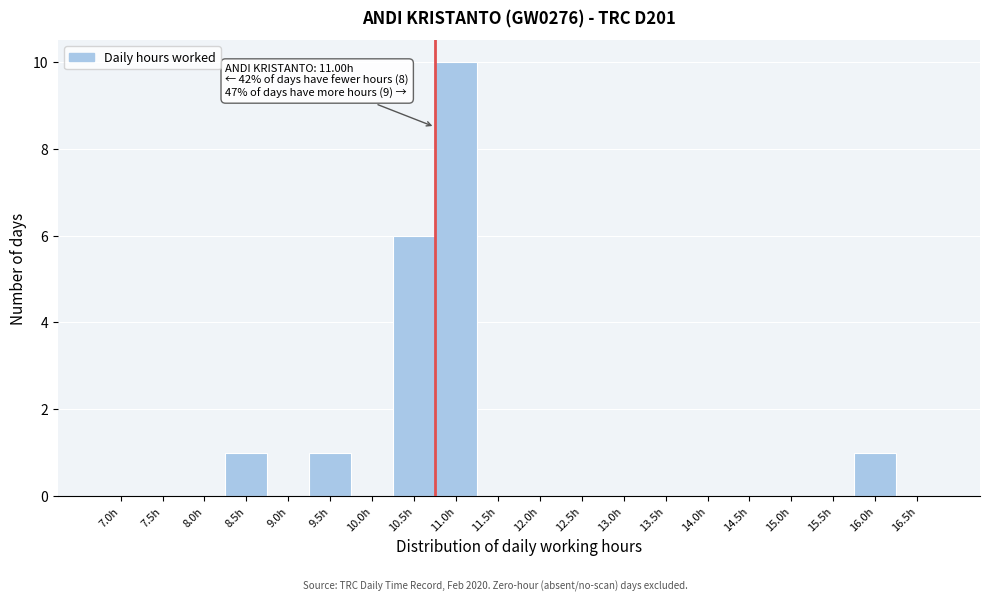

Reading left to right, extract all data points from this chart.

7.0h=0	7.5h=0	8.0h=0	8.5h=1	9.0h=0	9.5h=1	10.0h=0	10.5h=6	11.0h=10	11.5h=0	12.0h=0	12.5h=0	13.0h=0	13.5h=0	14.0h=0	14.5h=0	15.0h=0	15.5h=0	16.0h=1	16.5h=0